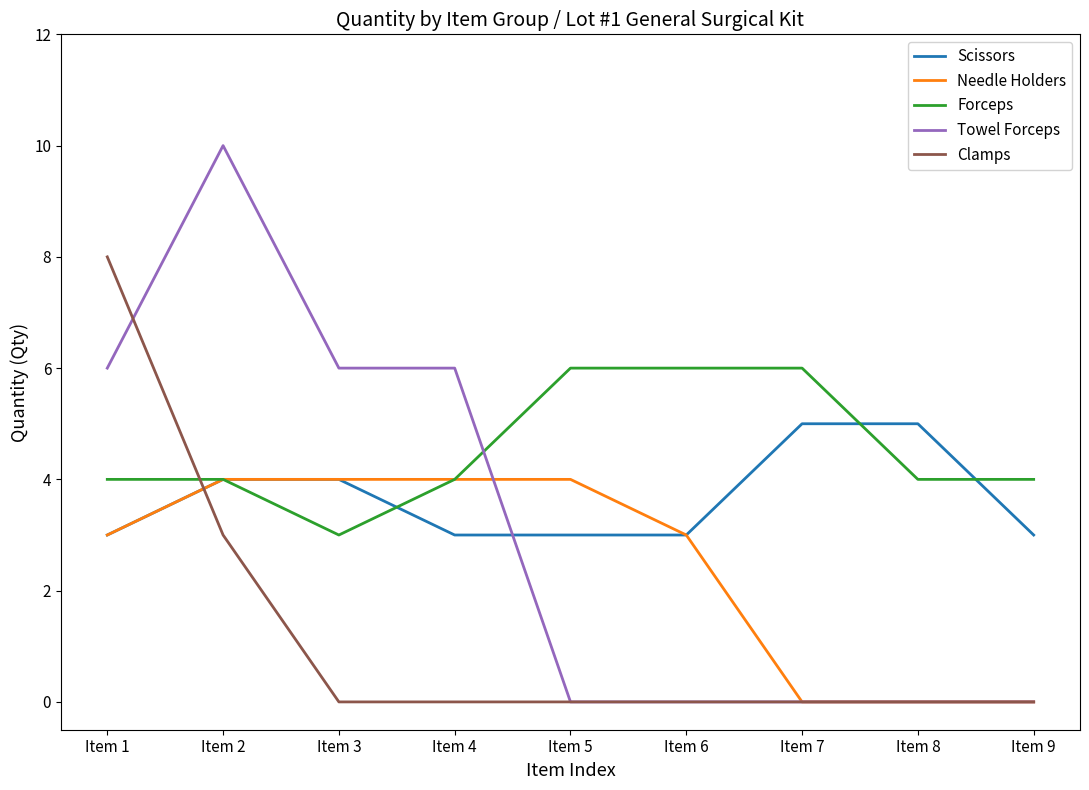

What is the average value of the Clamps series?

1